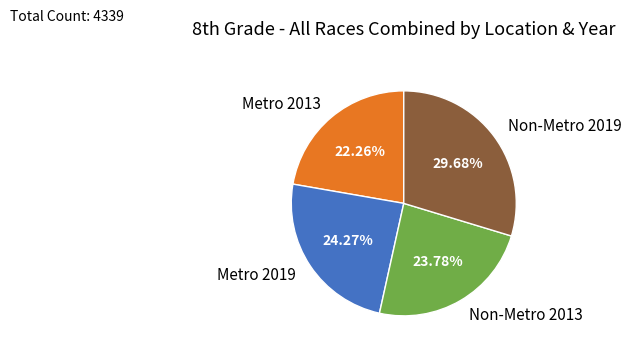

How much of the chart is everything except Metro 2019?

75.7%